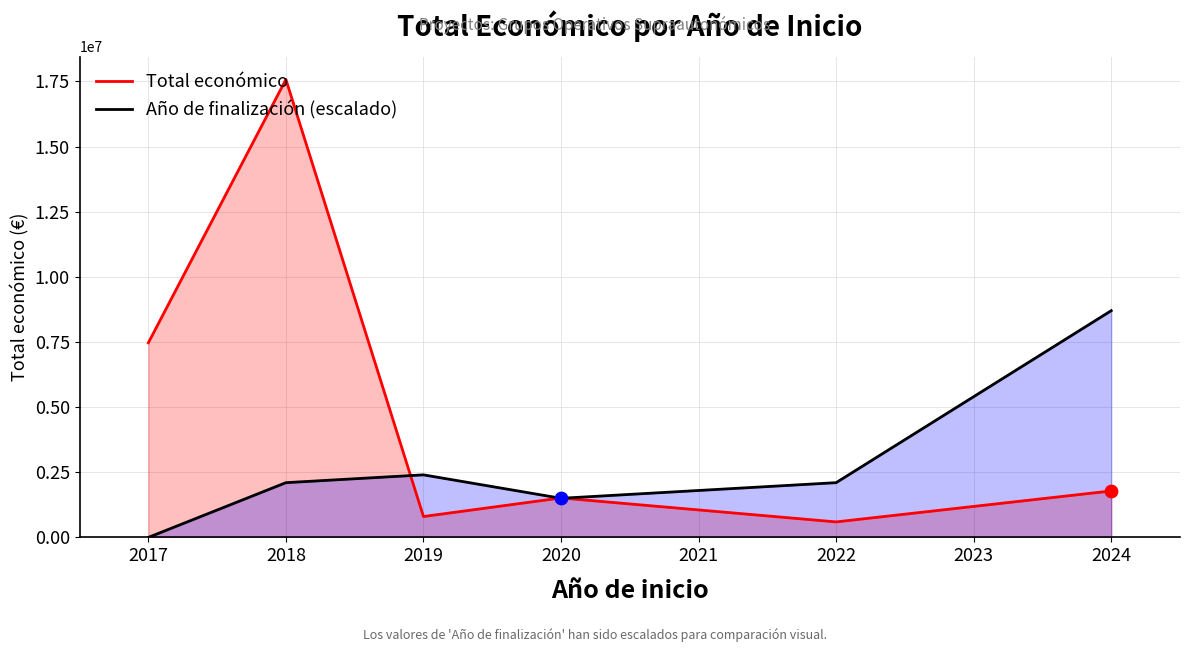

Is the value of Año de finalización (escalado) at 2017 greater than the value of Total económico at 2019?

No